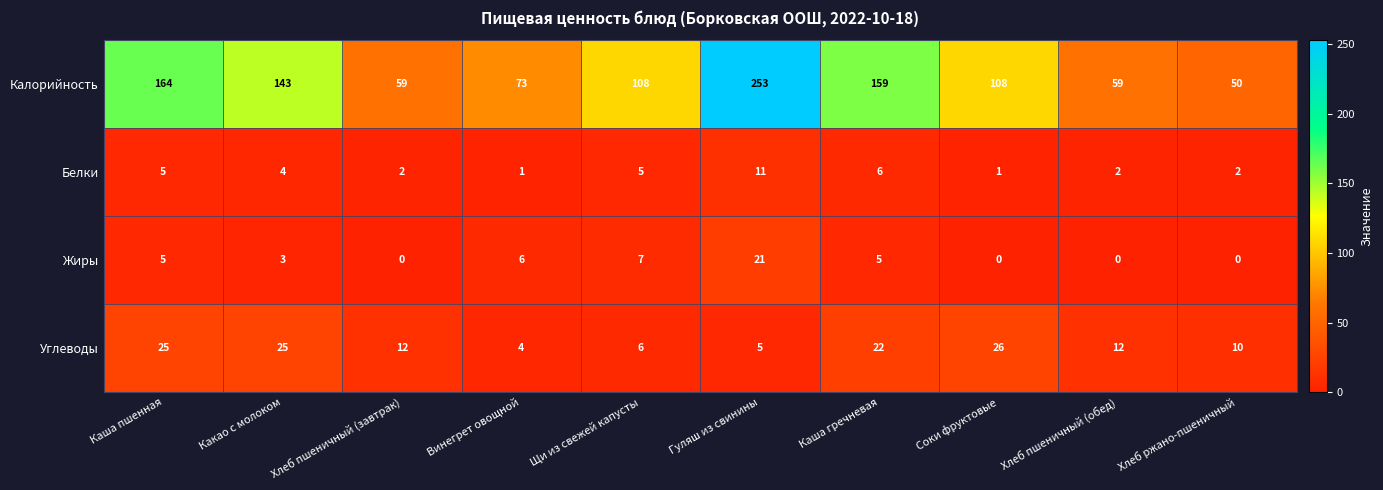

What is the greatest value displayed?

253